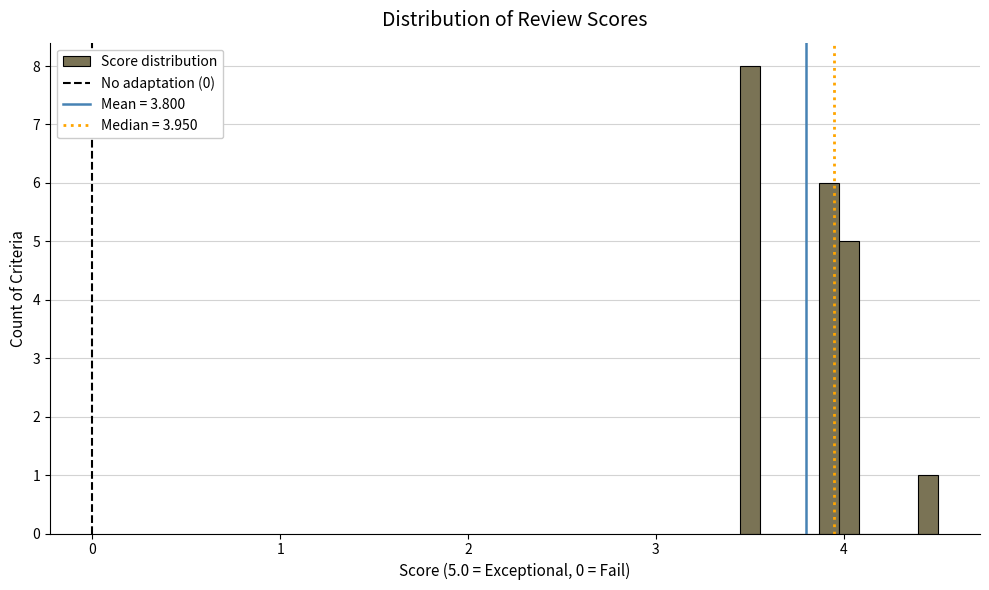

Around what value on the x-axis is the tallest bar? Give the approximate position of its centre, as read against the axis.

3.5